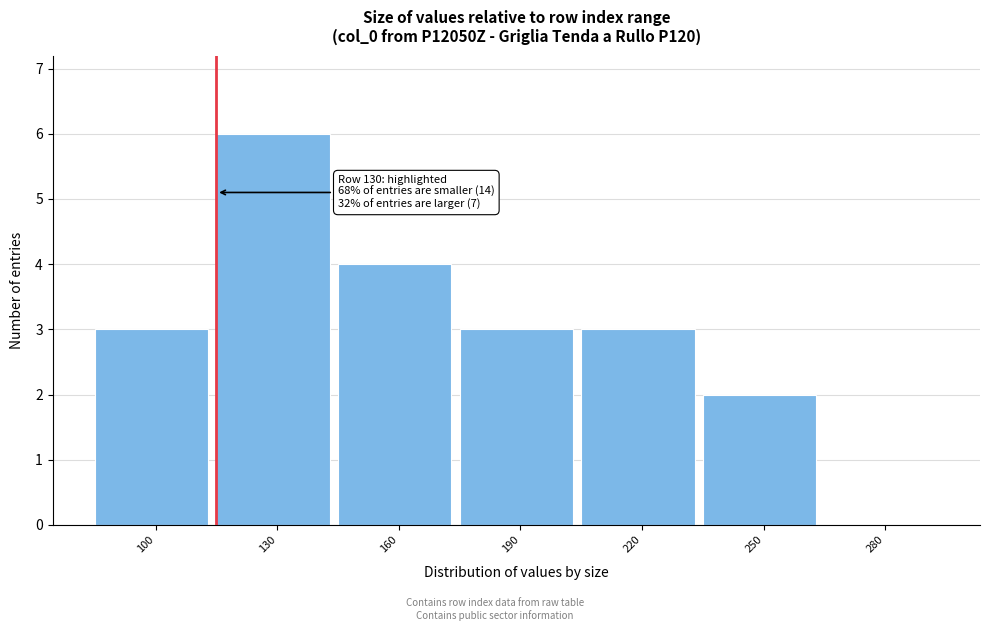

True or false: the data shows 8 at 130.

False